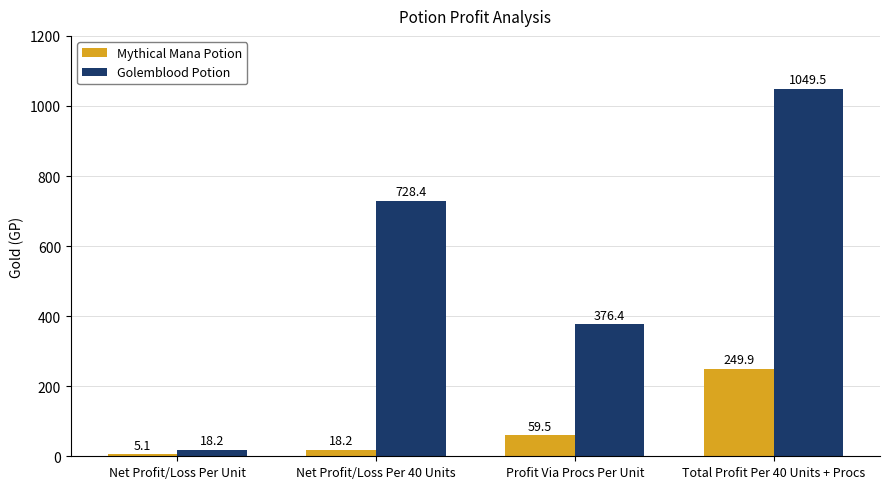

What is the sum of the Golemblood Potion values at Total Profit Per 40 Units + Procs and Net Profit/Loss Per 40 Units?

1777.9